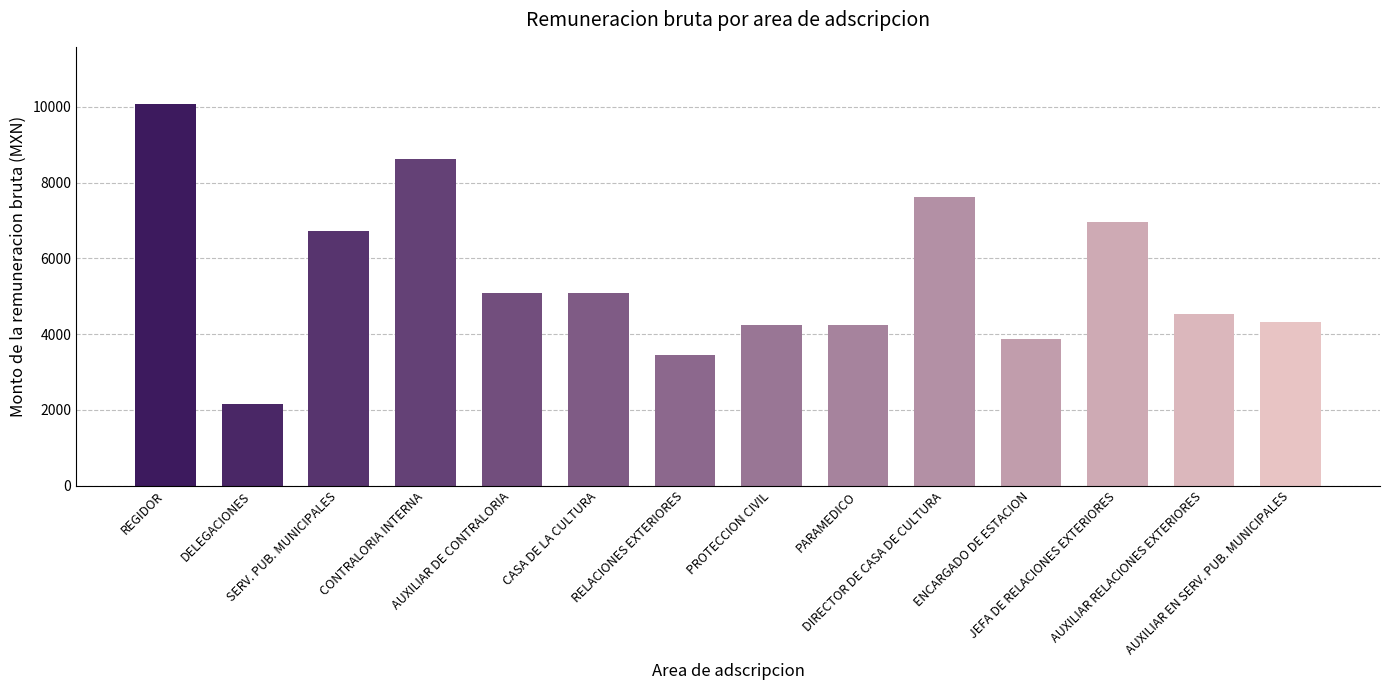

True or false: the data shows 1002.7 at DELEGACIONES.

False